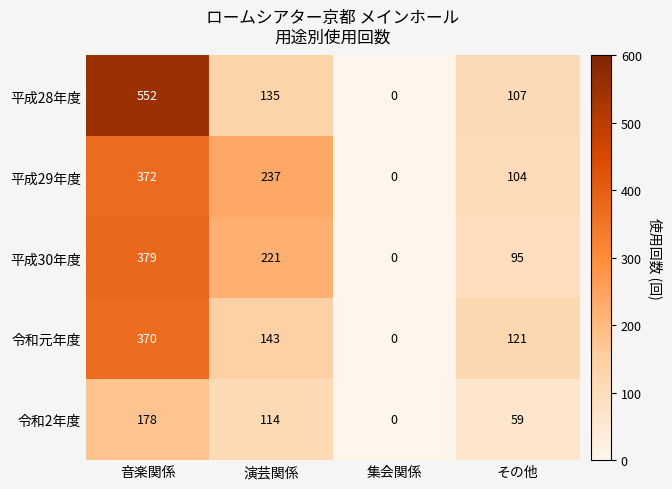

Count the number of categories in the chart.

4